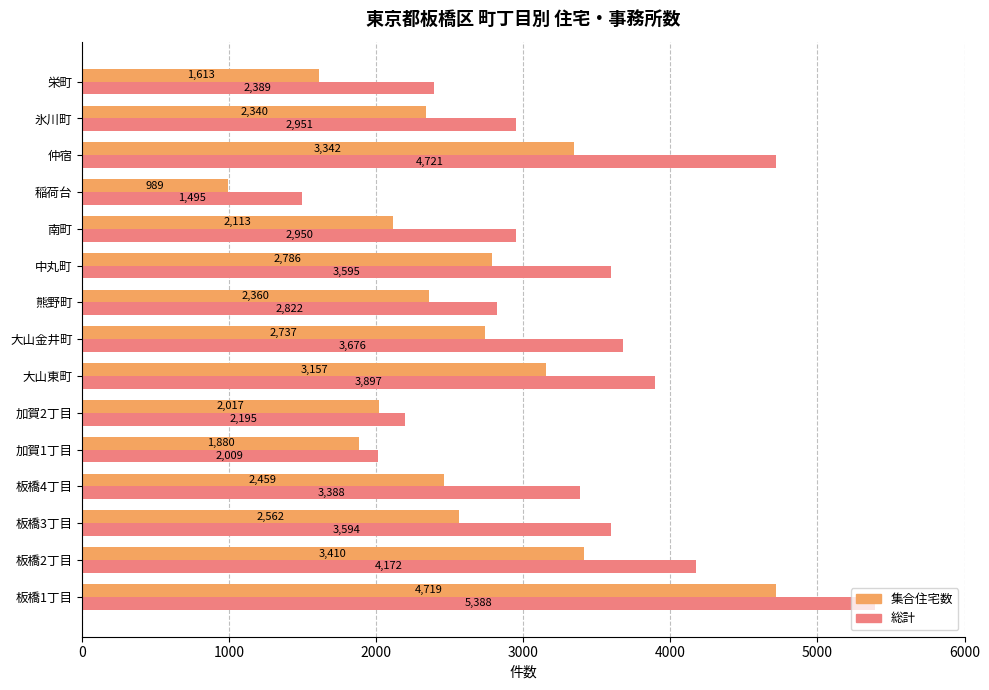

What is the greatest value displayed?

5388